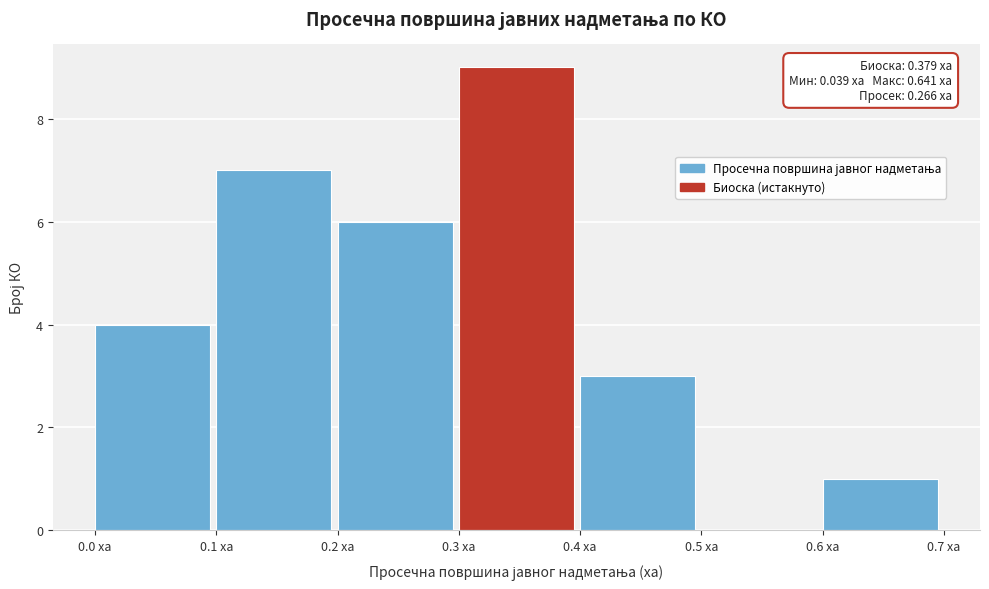

Which range on the x-axis has the tallest bar?

0.3 to 0.4